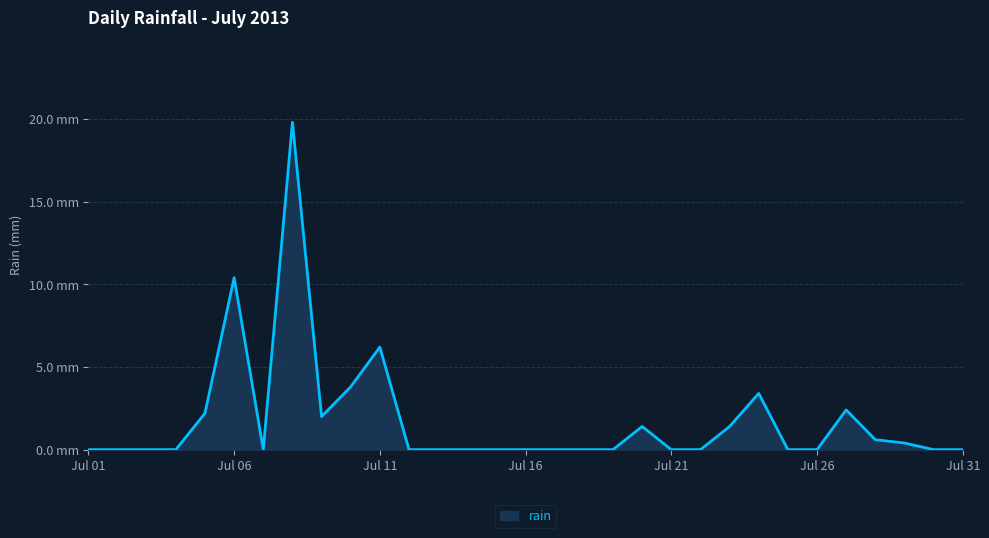

True or false: there are more than 2 points higher than both neighbors.

True